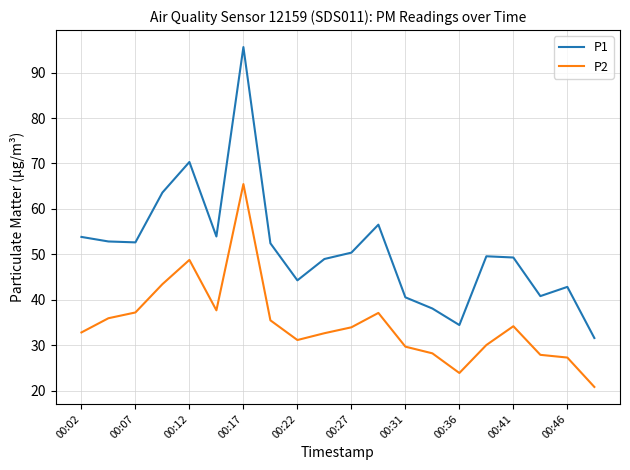

Rank the series by their average value, from lowest to highest.

P2, P1